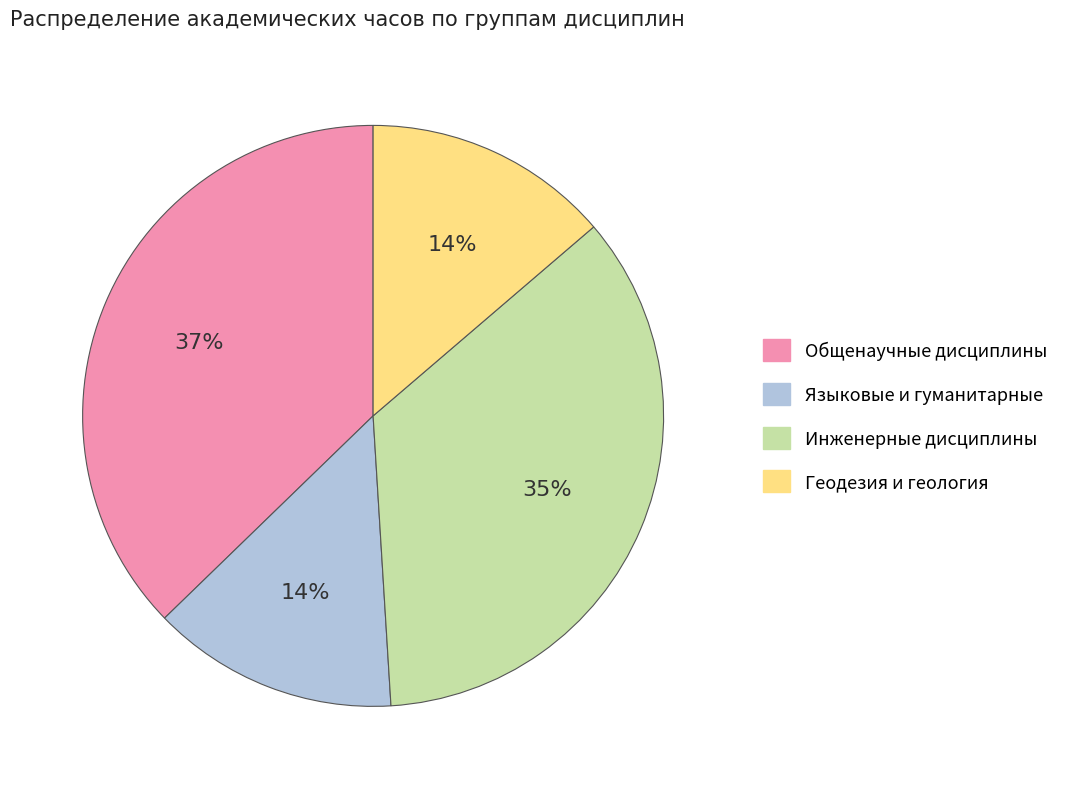

Is there any slice that represents more than half of the pie?

No